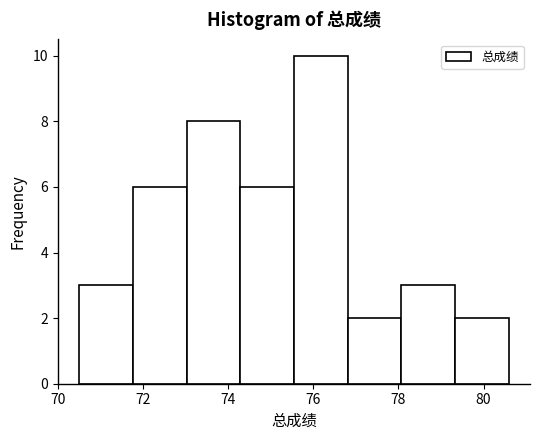

Which range on the x-axis has the tallest bar?

75.6 to 76.8